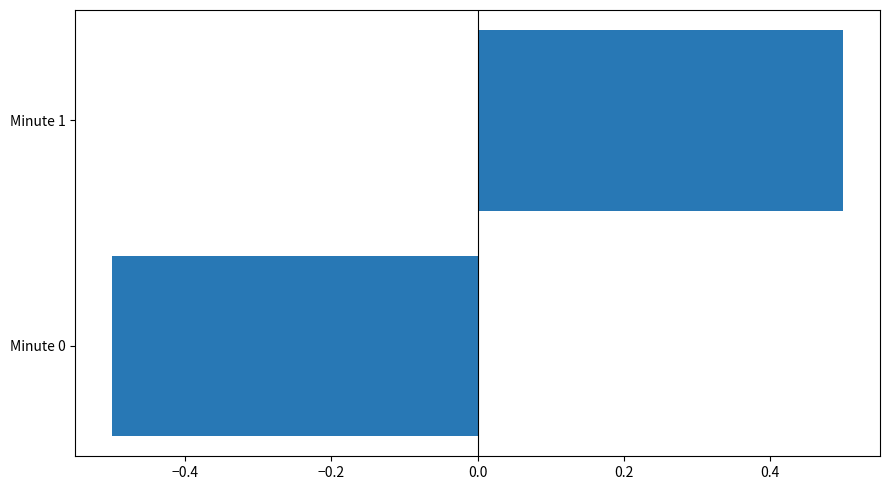

Rank the categories by value from lowest to highest.

Minute 0, Minute 1